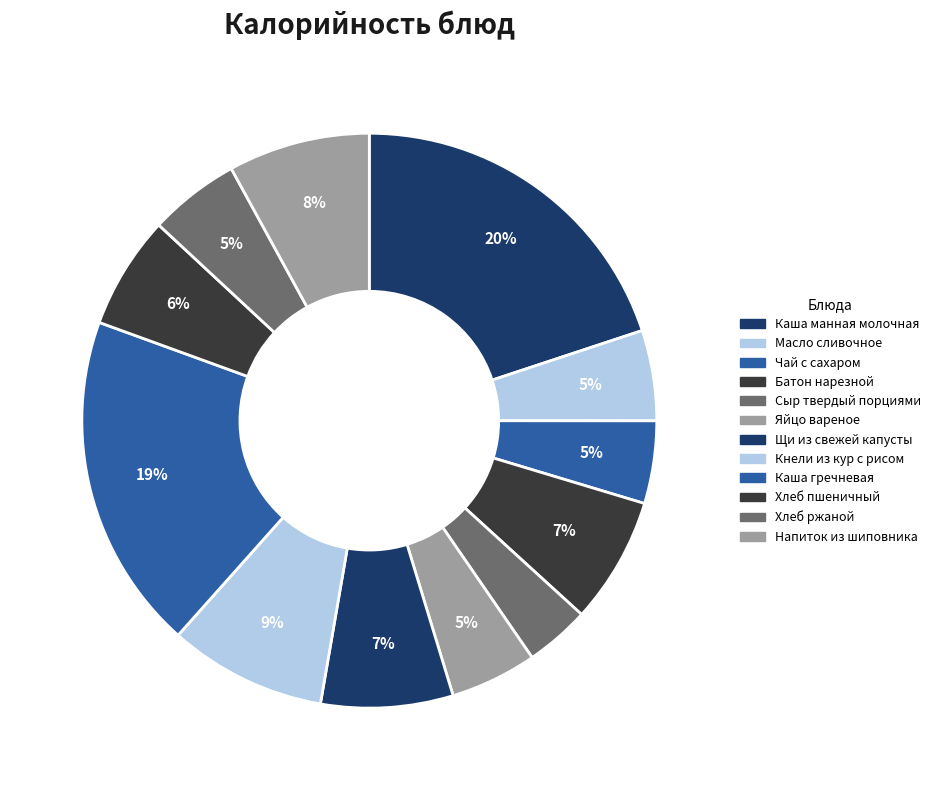

Combined, do Сыр твердый порциями and Хлеб ржаной account for over 50%?

No